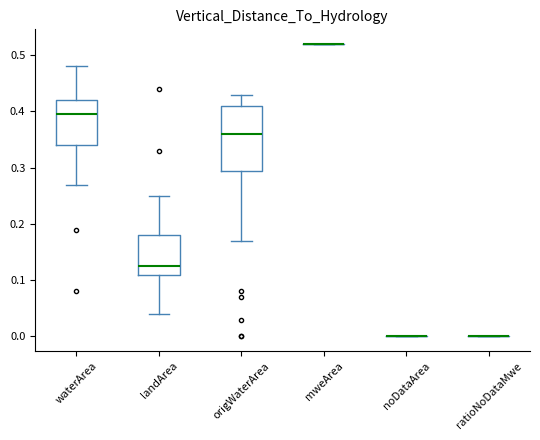

Where is the lower edge of the box for origWaterArea on the y-axis? The values are not printed on the chart, so give them approximately, as read against the axis.

0.30